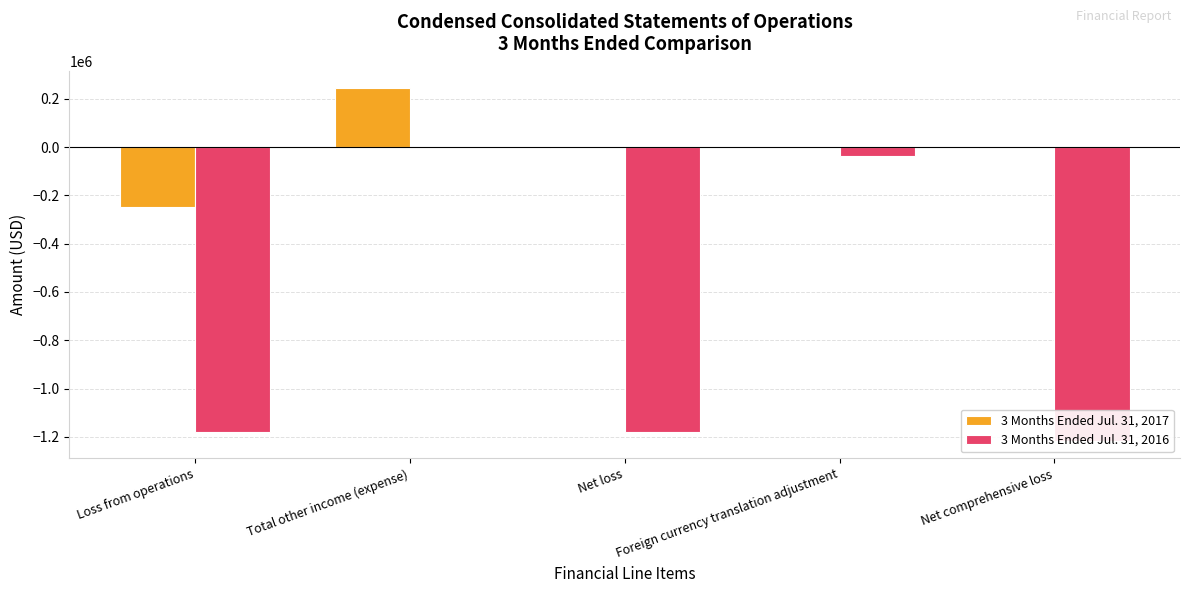

Which has a higher value, Foreign currency translation adjustment or Net comprehensive loss?

Foreign currency translation adjustment